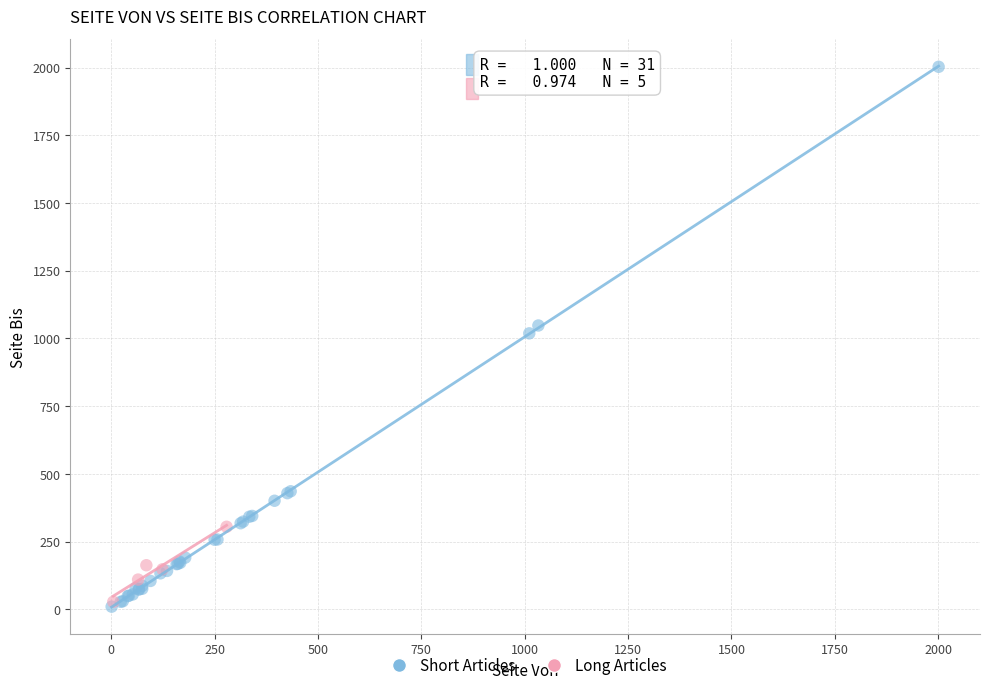

Which series has the widest spread of Y values?

Short Articles